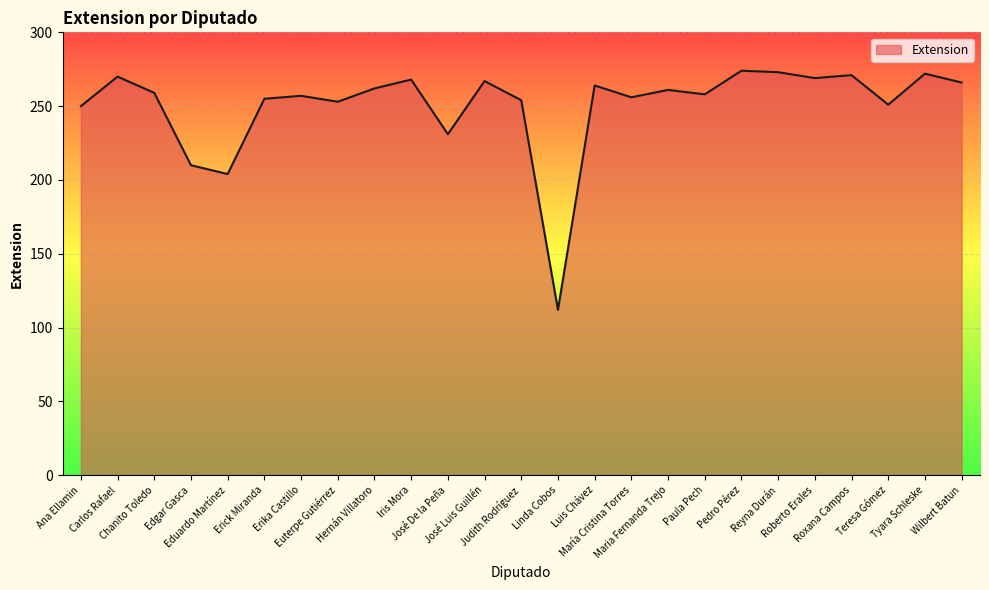

True or false: there are more than 1 points higher than both neighbors.

True